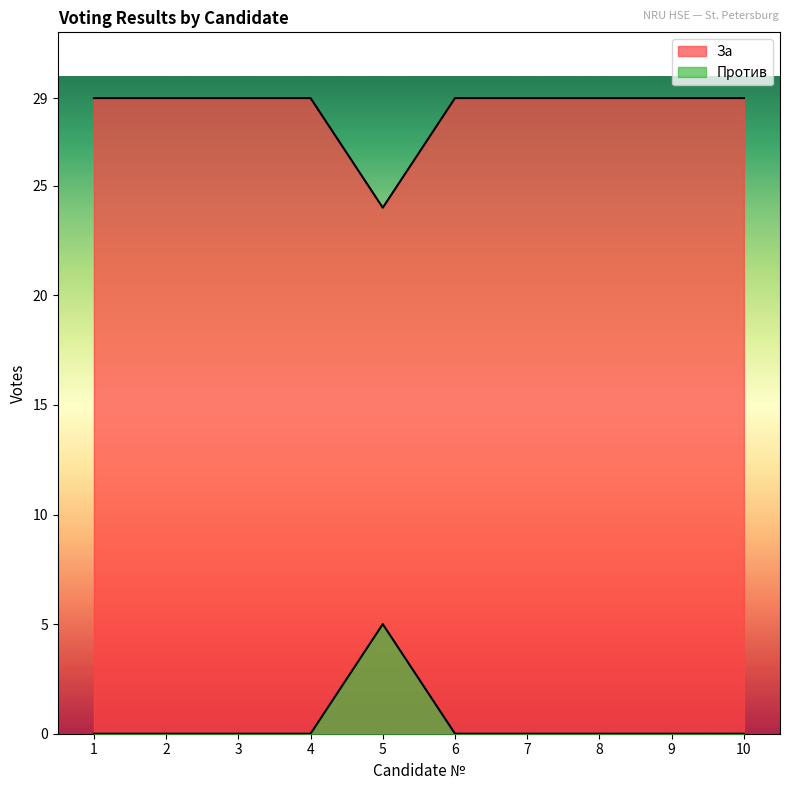

True or false: Против and За cross at least once.

False